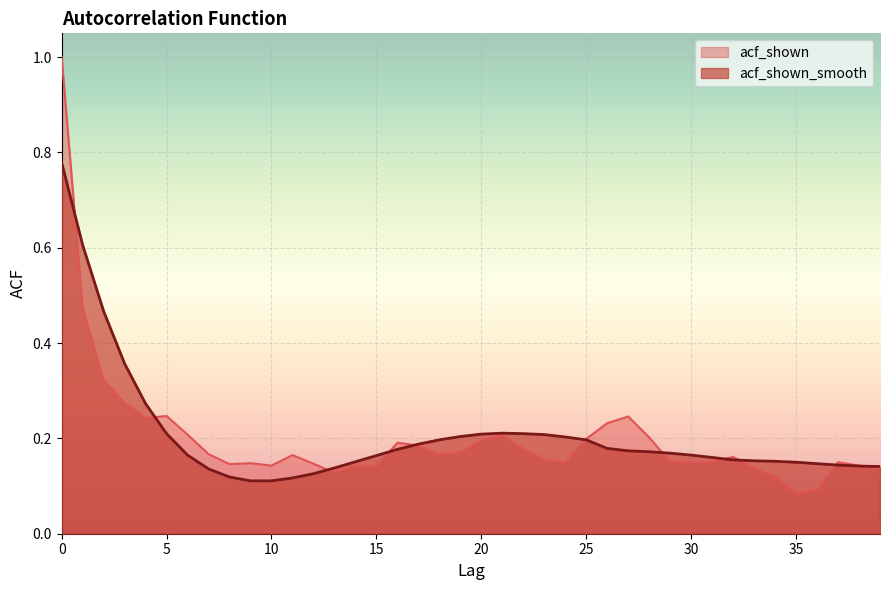

The acf_shown series shows 0.3 at 10. True or false?

False